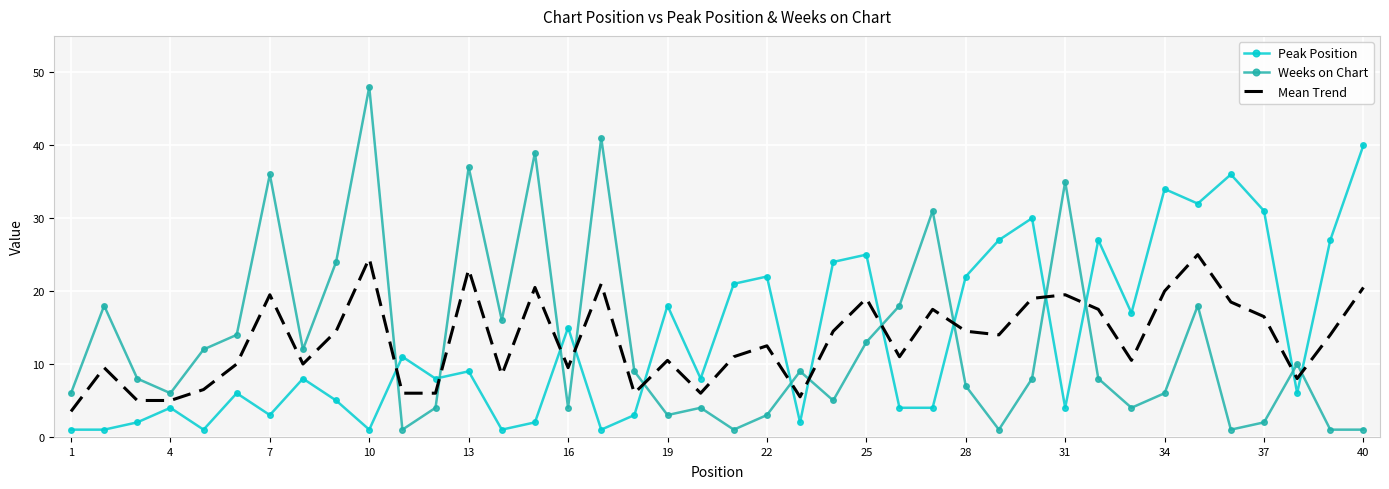

Which series ends up on top after the final intersection of Weeks on Chart and Peak Position?

Peak Position